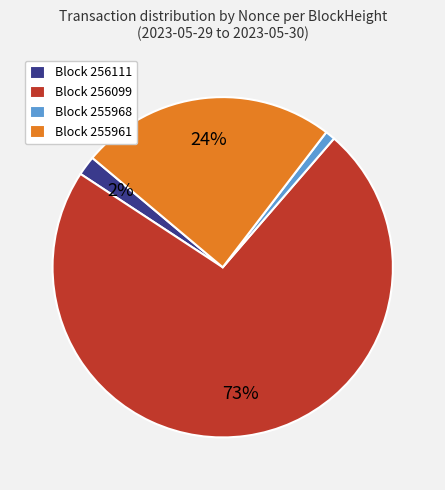

What is the smallest slice in the pie chart?

Block 255968